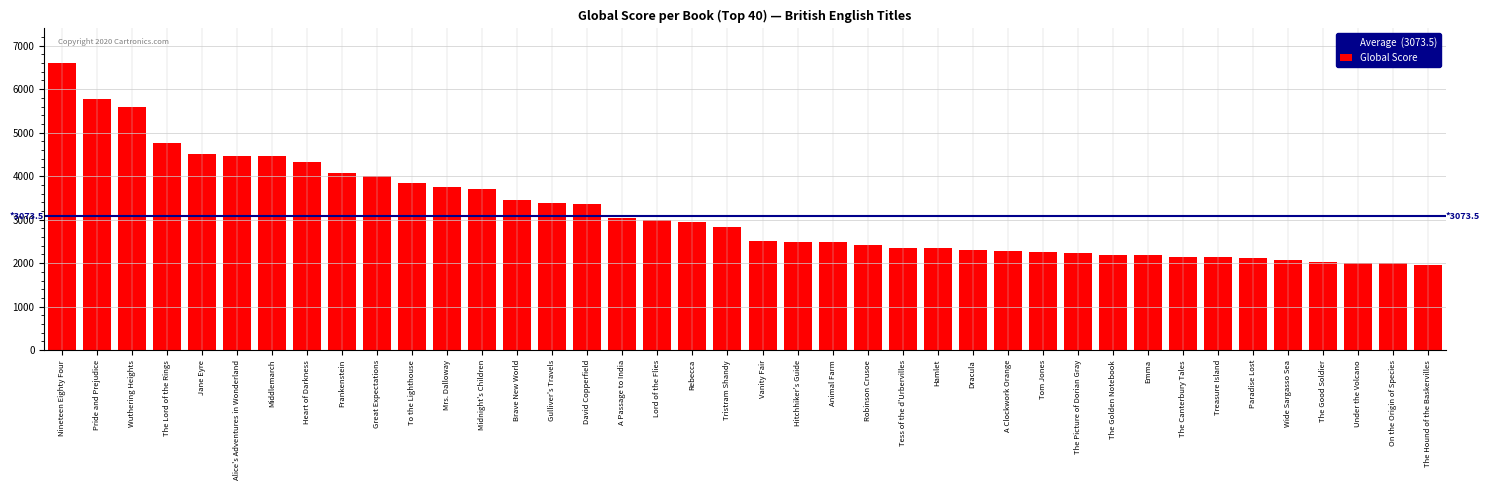

Is it true that the value at Dracula is 2307?

True